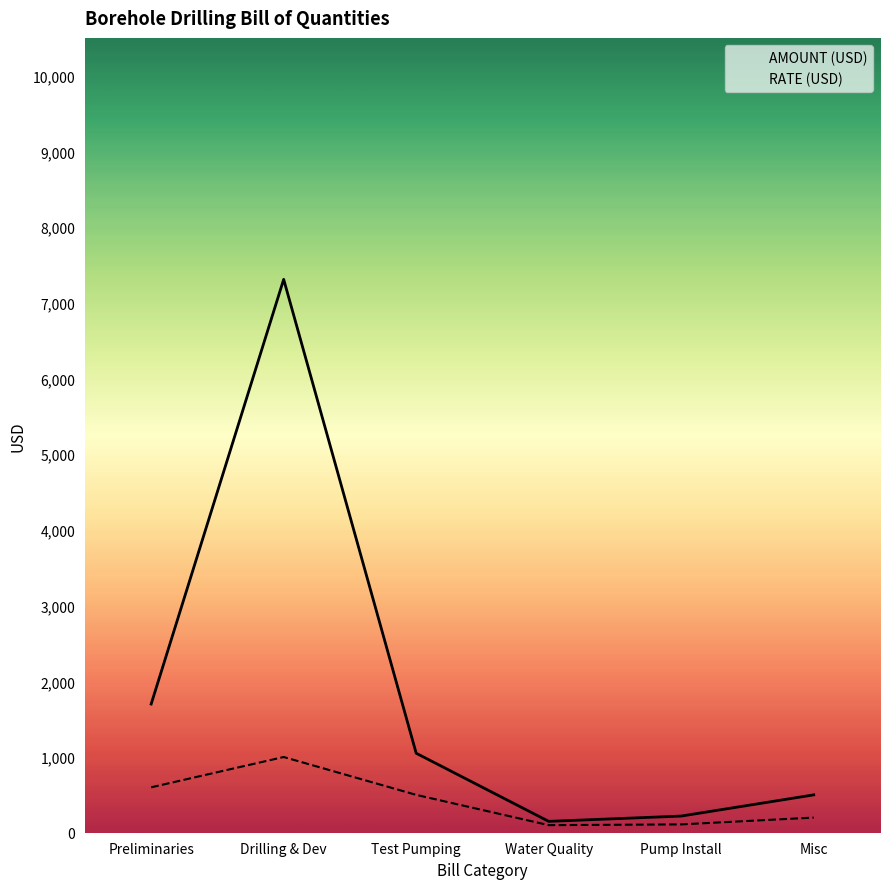

Which category has the highest value in the AMOUNT (USD) series?

Drilling & Dev